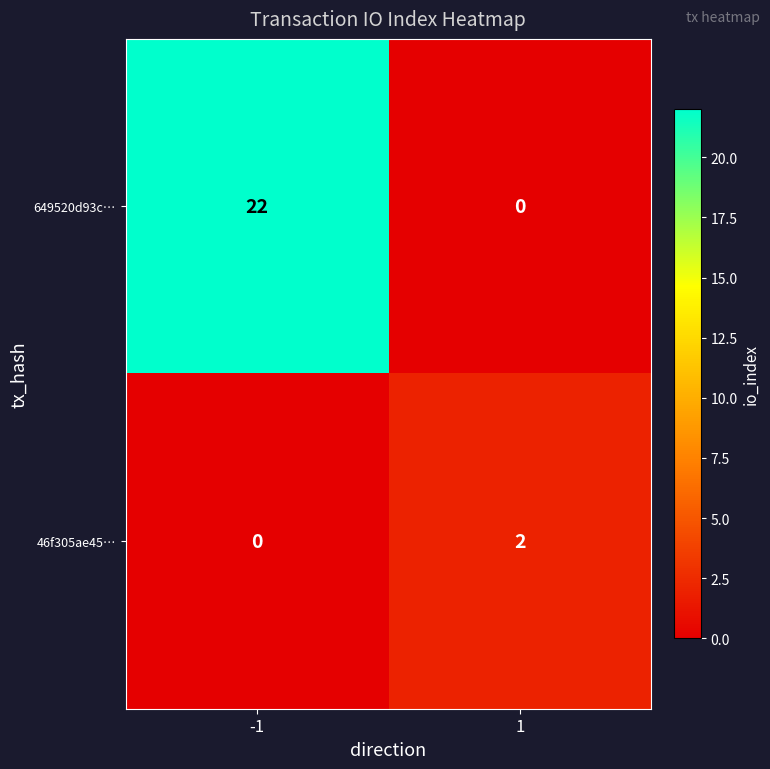

What is the sum of all 649520d93c… values?

22